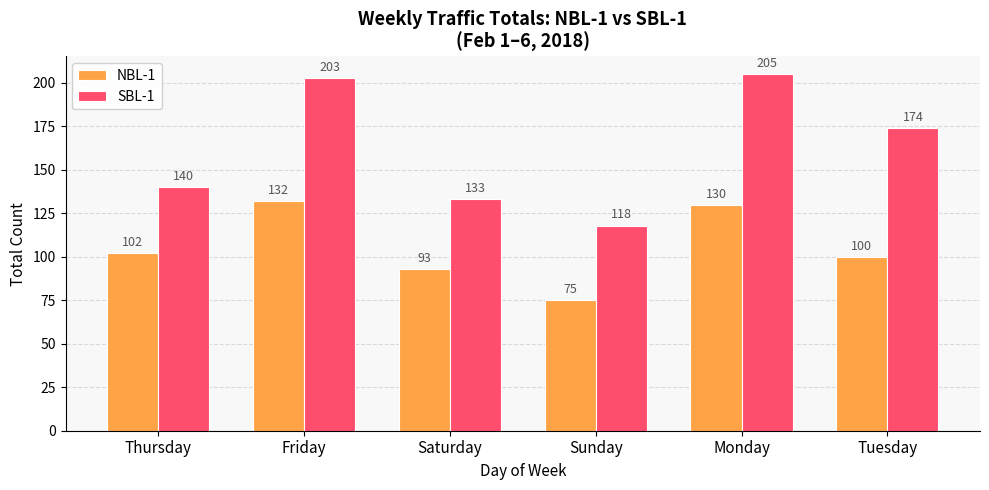

What is the sum of the NBL-1 values at Friday and Saturday?

225